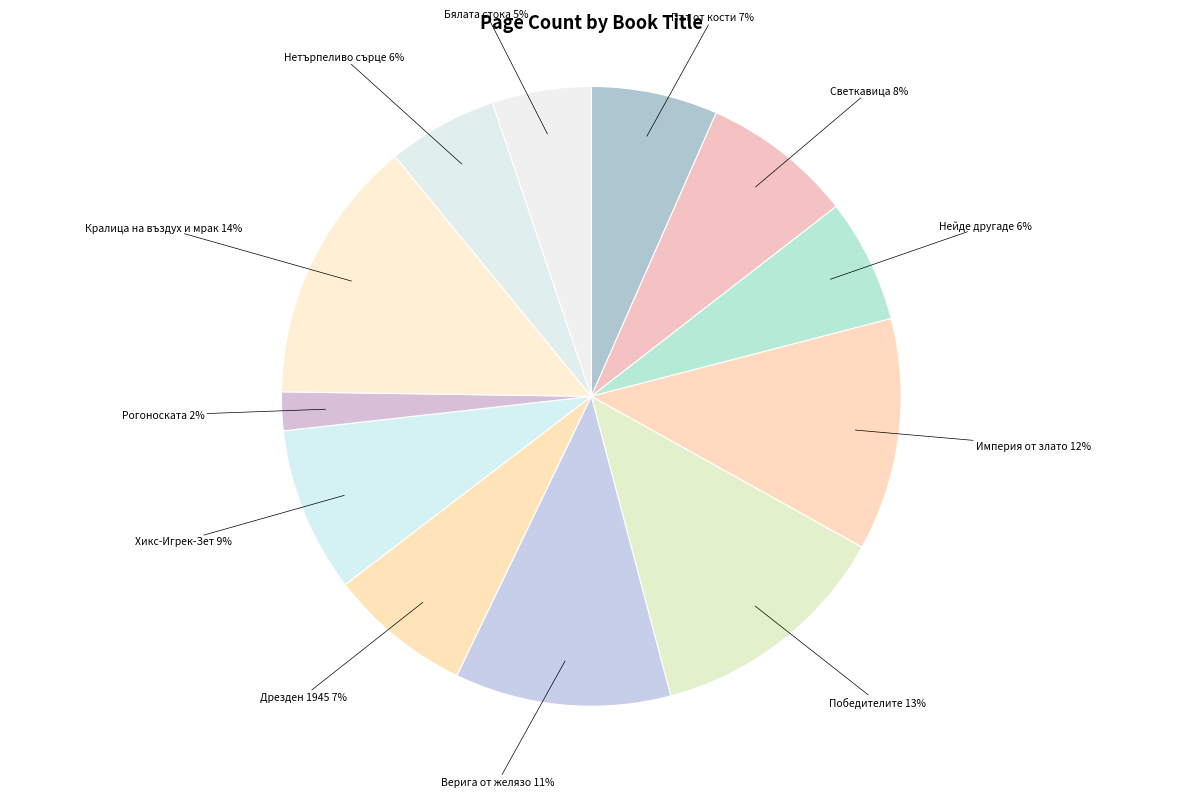

How many slices are in this pie chart?

12